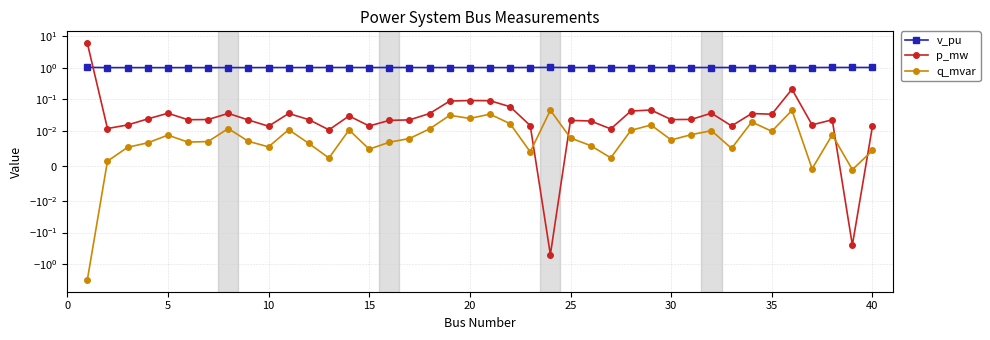

Which series has the largest total across all categories?

v_pu